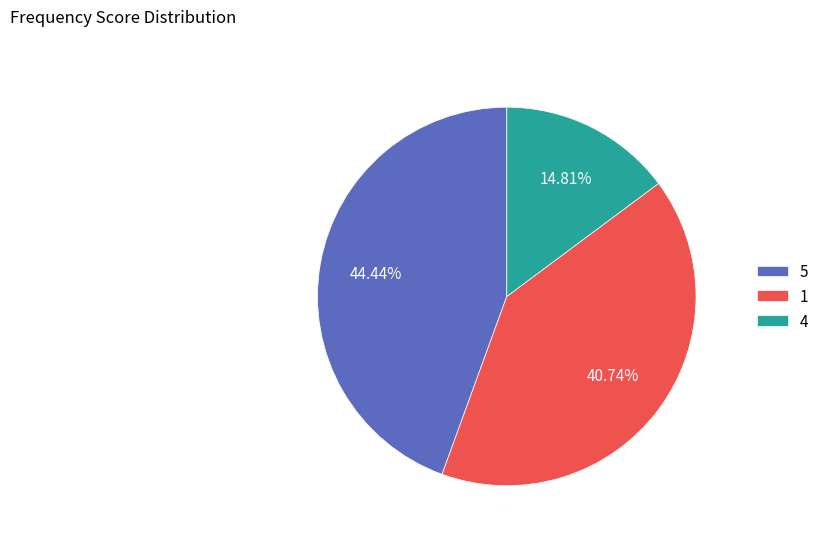

Between 4 and 5, which is larger?

5